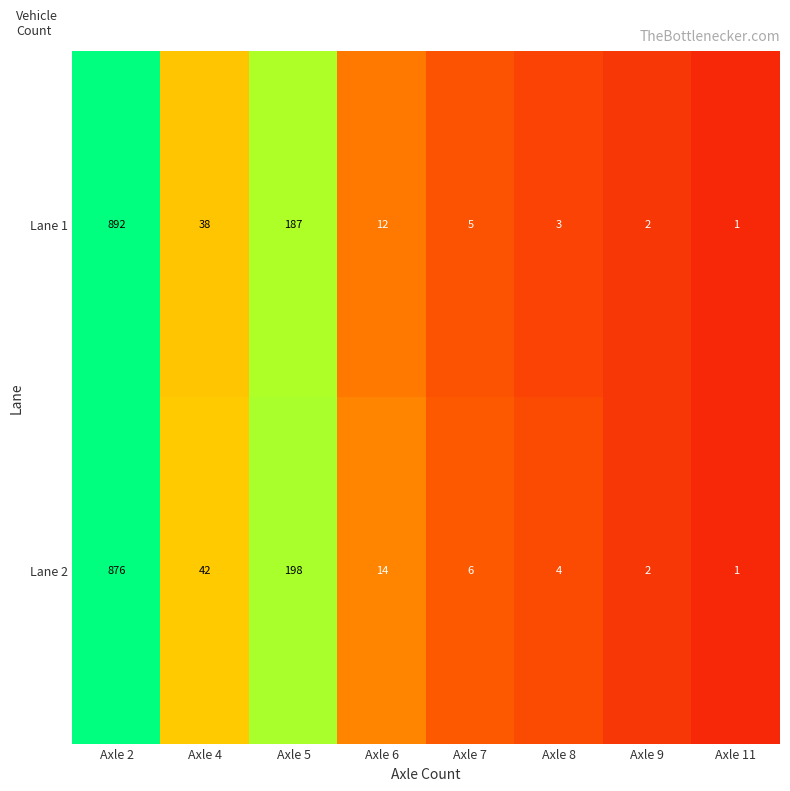

Is it true that Lane 2 equals 14 at Axle 6?

True